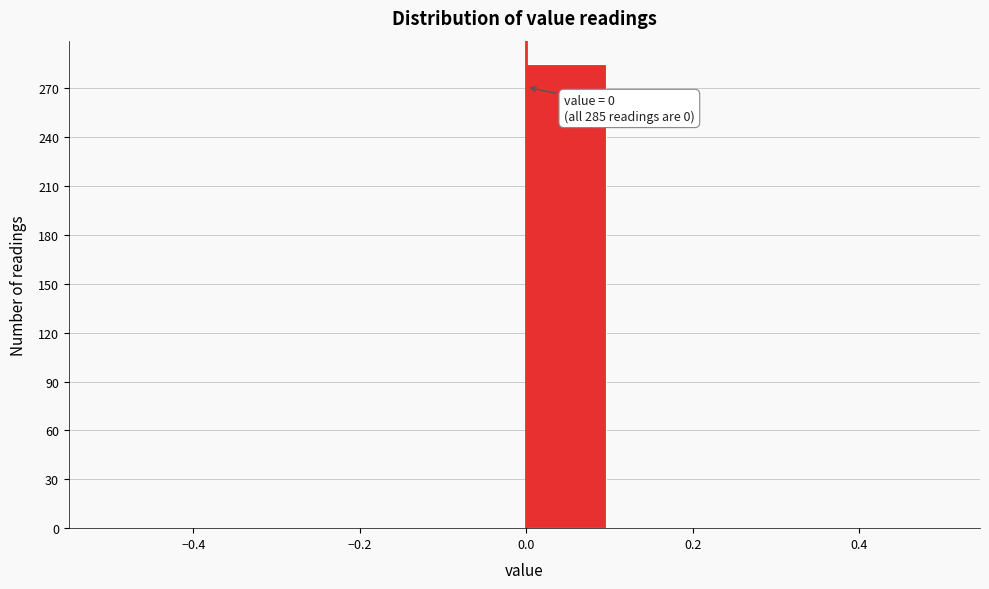

Over which range of the x-axis is the bar tallest?

0.0 to 0.1